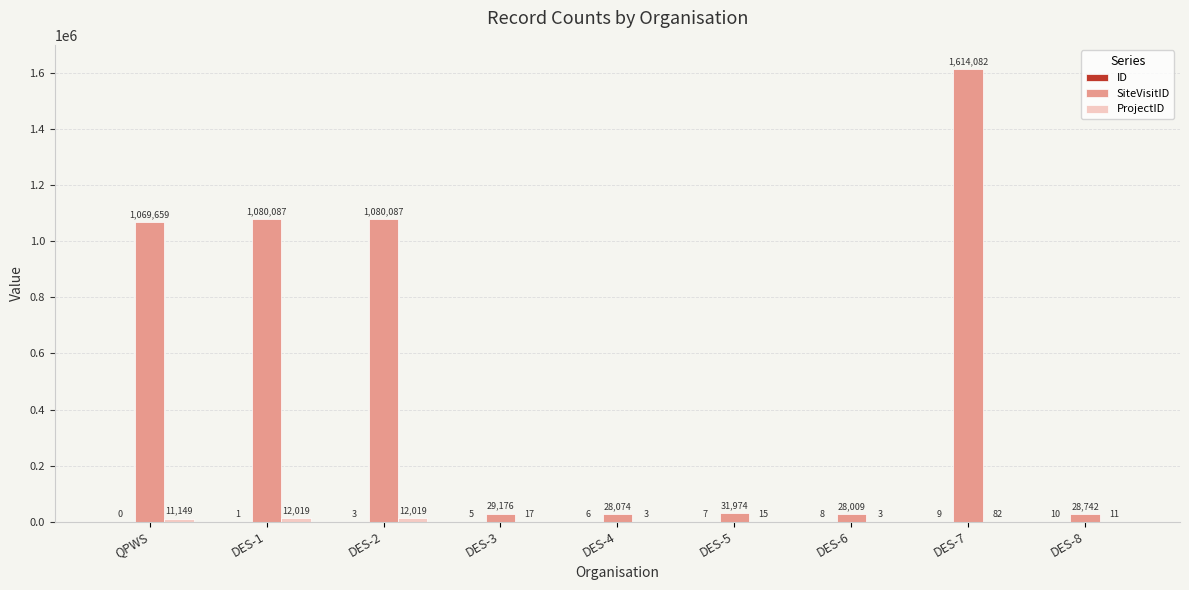

What is the total value across all series at DES-1?

1092107